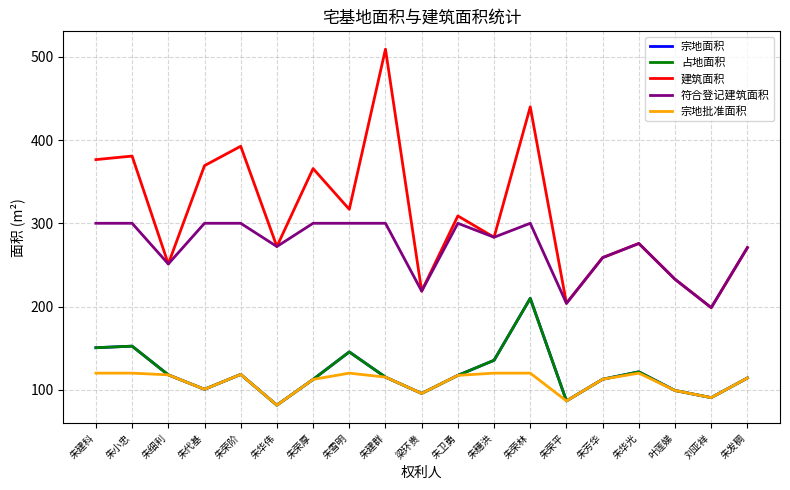

Does the chart have visible grid lines?

Yes